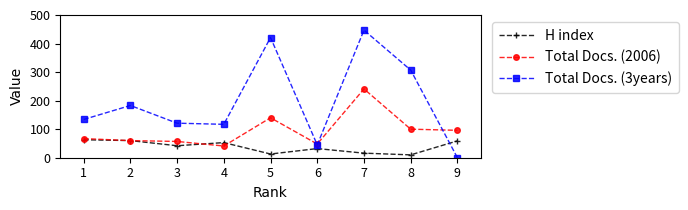

After their last crossing, which series has the higher values: H index or Total Docs. (3years)?

H index